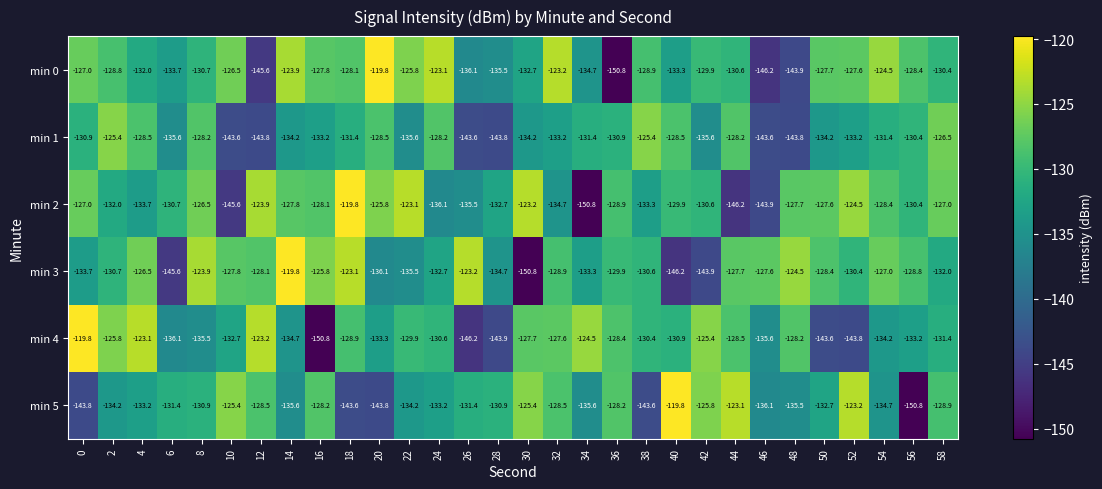

Where is min 3 nearest to the value -135?

28